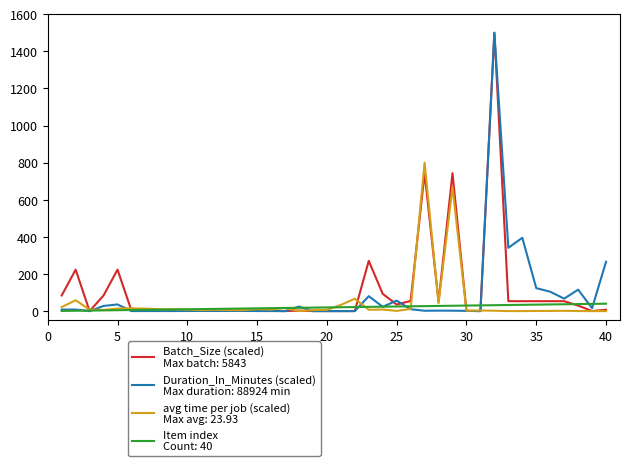

What is the greatest value displayed?

1500.0